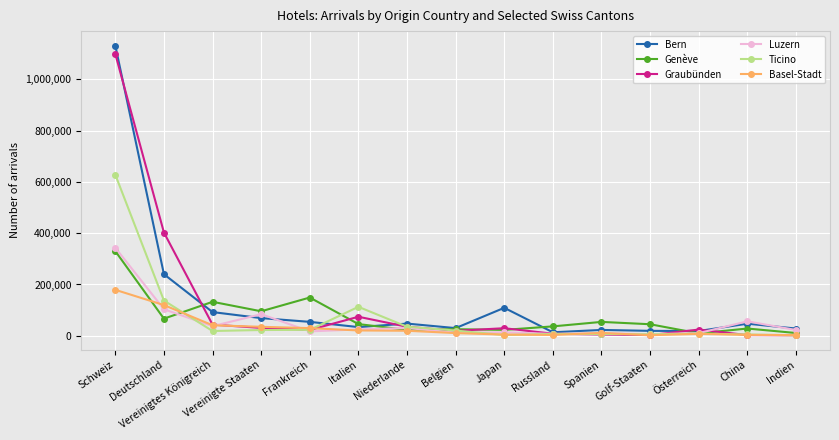

Which series has the largest total across all categories?

Bern